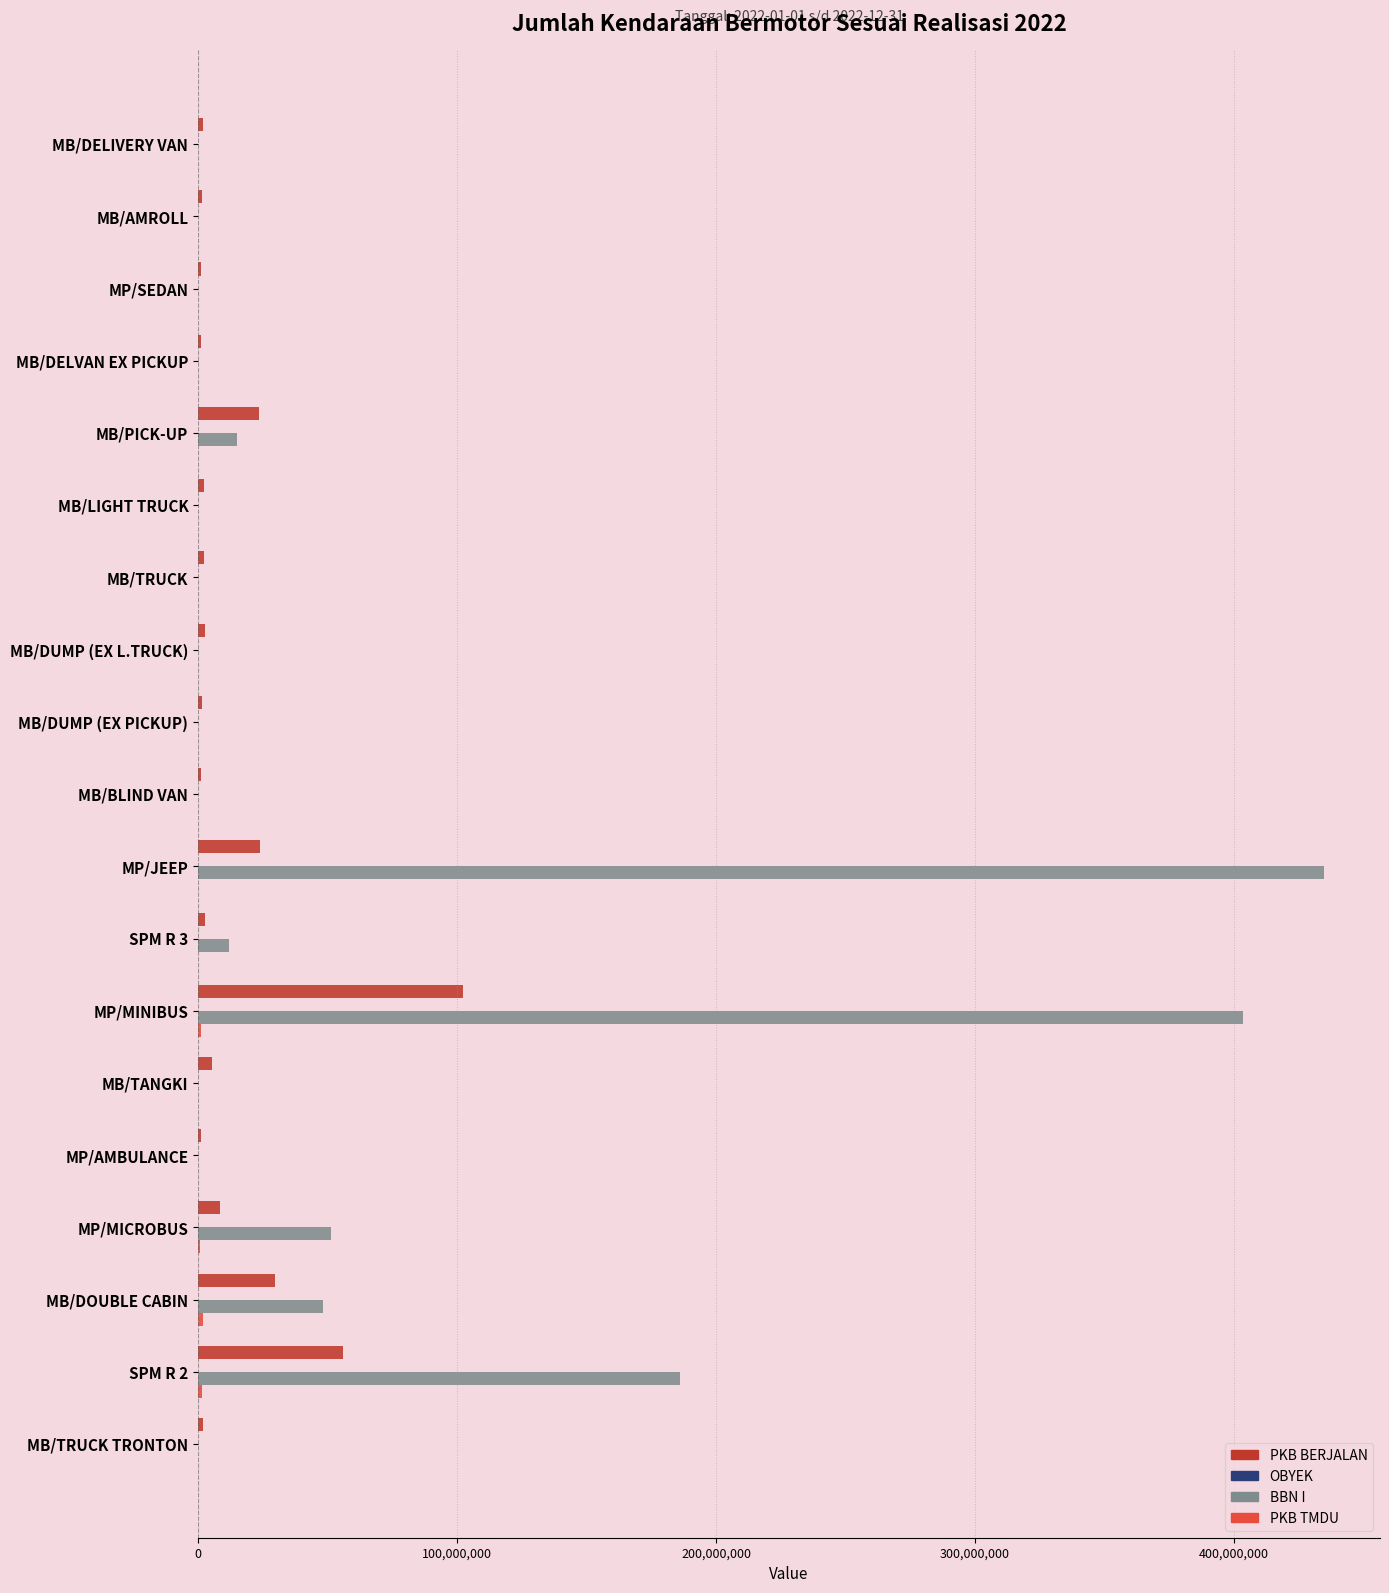

Which series has the largest total across all categories?

BBN I